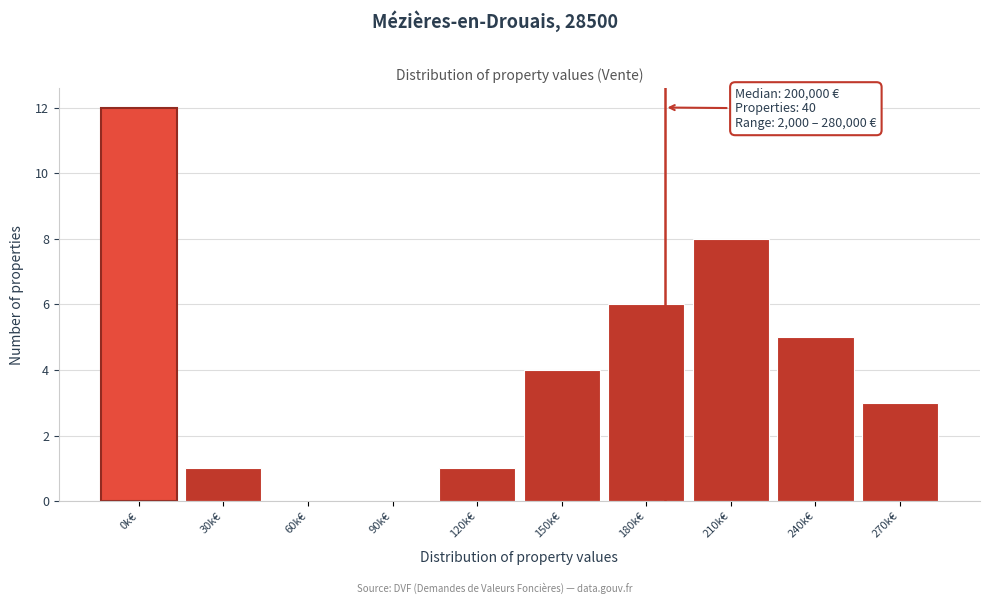

Reading left to right, transcribe all the data shown in this chart.

0k€=12	30k€=1	60k€=0	90k€=0	120k€=1	150k€=4	180k€=6	210k€=8	240k€=5	270k€=3